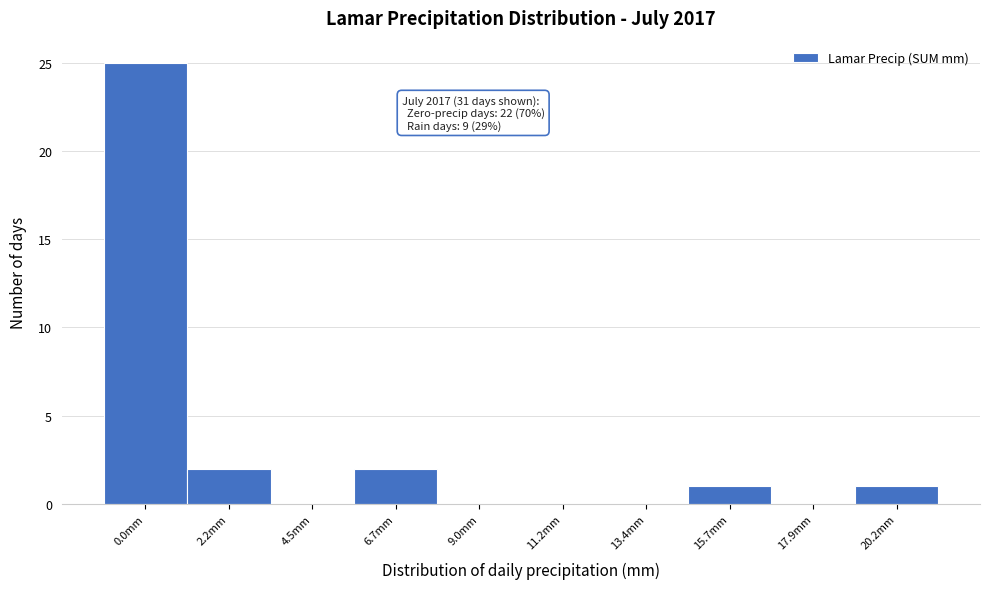

Reading left to right, transcribe all the data shown in this chart.

0.0mm=25	2.2mm=2	4.5mm=0	6.7mm=2	9.0mm=0	11.2mm=0	13.4mm=0	15.7mm=1	17.9mm=0	20.2mm=1